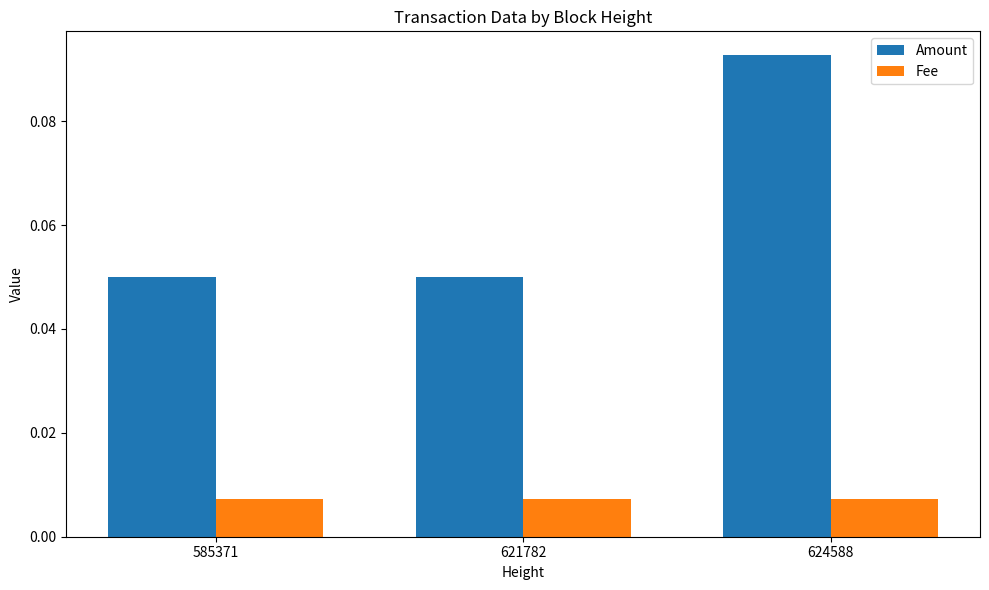

Which series has the widest spread of values?

Amount